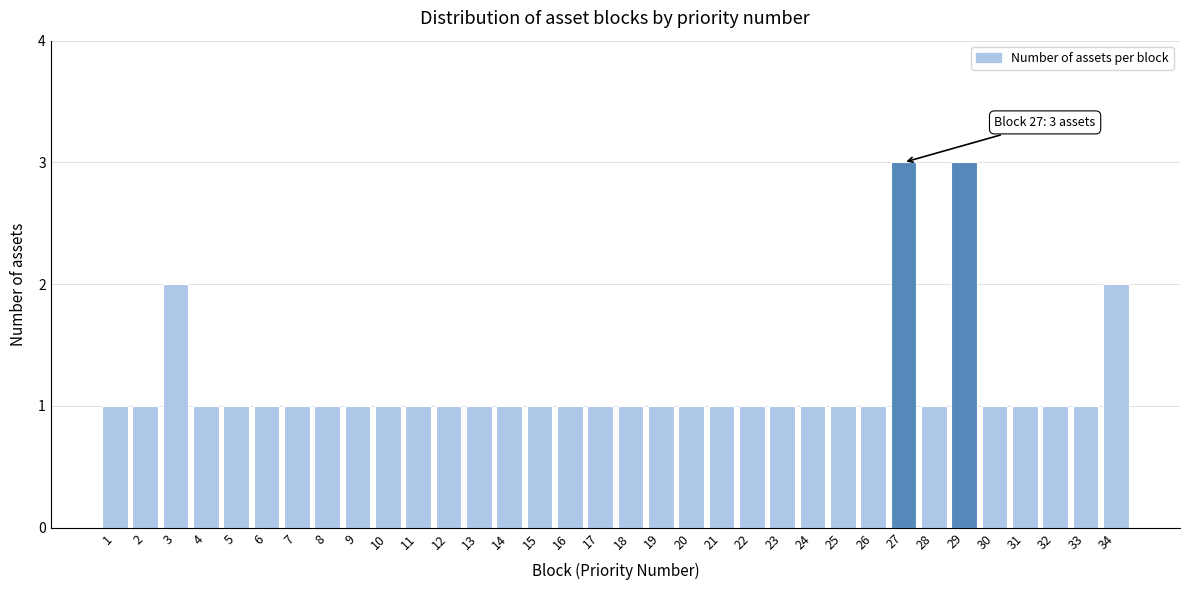

What is the value of the 17th bar from the left?

1